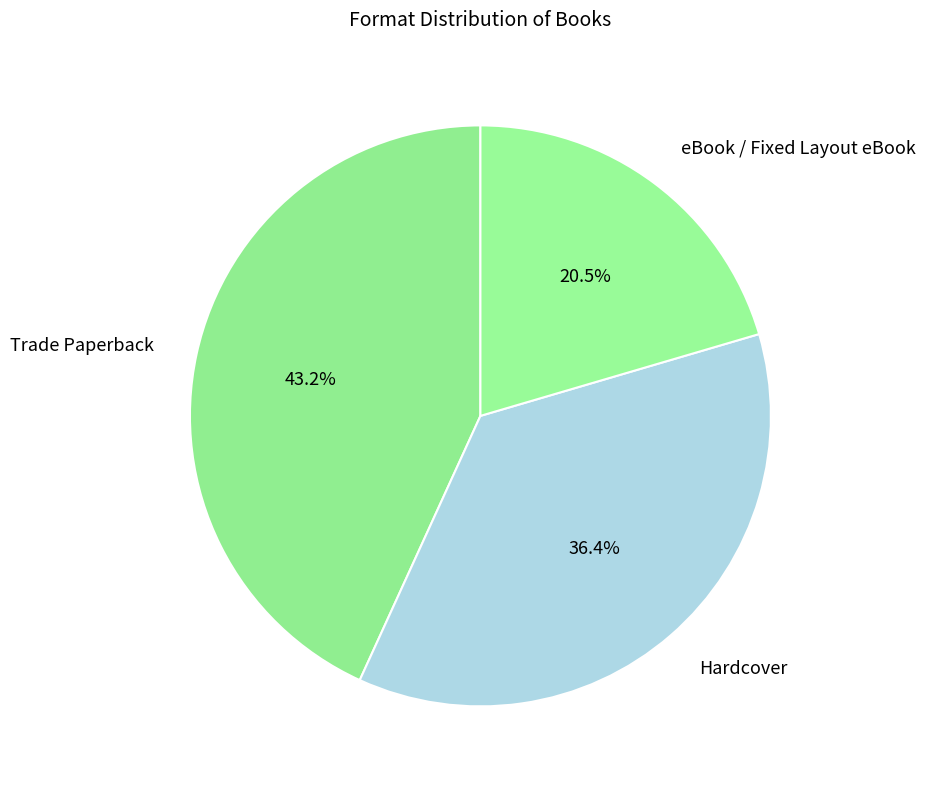

Is there a majority slice in this chart?

No